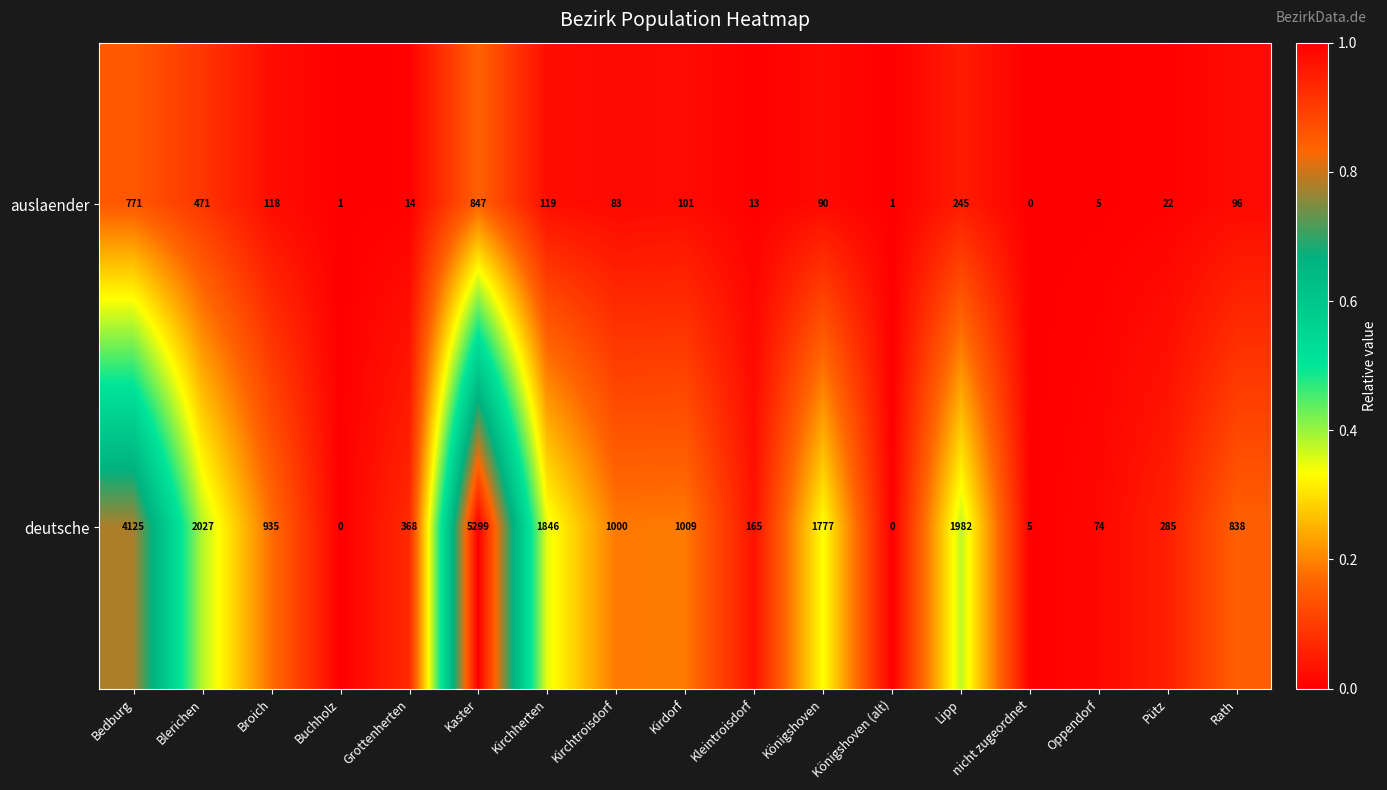

Is the value of deutsche at Kirchtroisdorf greater than the value of auslaender at Kirchtroisdorf?

Yes